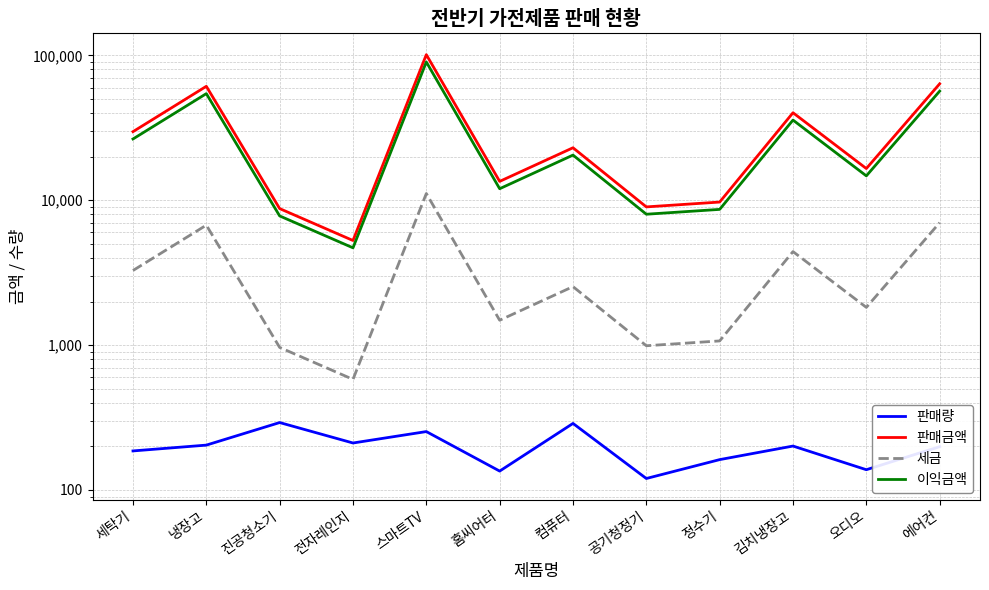

Rank the series at 정수기 from highest to lowest value.

판매금액, 이익금액, 세금, 판매량